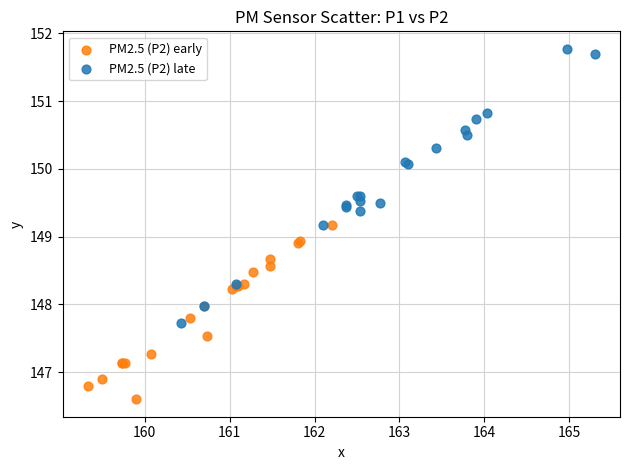

Which series has the widest spread of Y values?

PM2.5 (P2) late